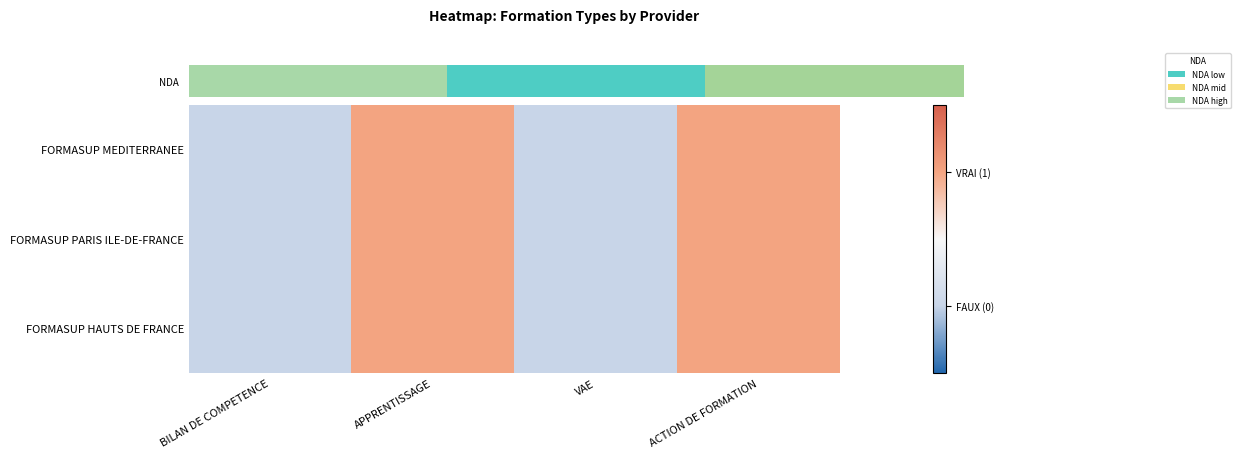

Which category has the lowest value across all series?

BILAN DE COMPETENCE